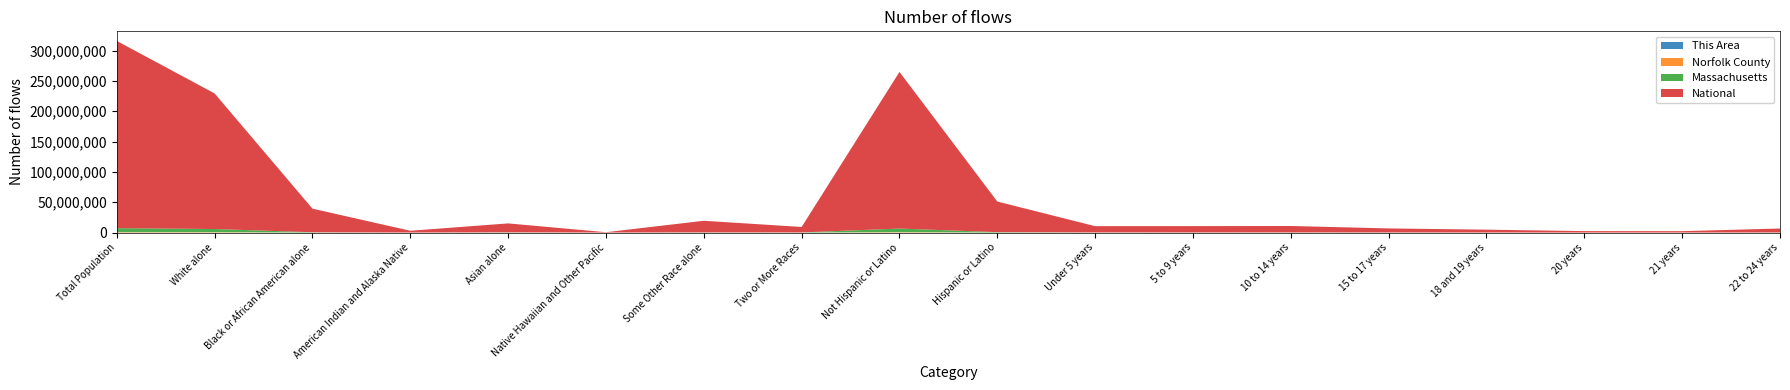

Reading right to left, transcribe all the data shown in this chart.

This Area: 147	54	43	105	177	232	208	237	418	7285	277	242	2	728	25	3341	3088	7703
Norfolk County: 11576	3308	3493	7594	14050	22674	22005	19174	22004	648846	12906	8926	129	57803	1091	38148	551847	670850
Massachusetts: 137590	47778	50888	101052	133828	207419	196547	187605	627654	5919975	172003	305151	2223	349768	18850	434398	5265236	6547629
National: 6482659	2223198	2308319	4647457	6656209	10579862	10389638	10319427	50477594	258267944	9009073	19107368	540013	14674252	2932248	38929319	223553265	308745538